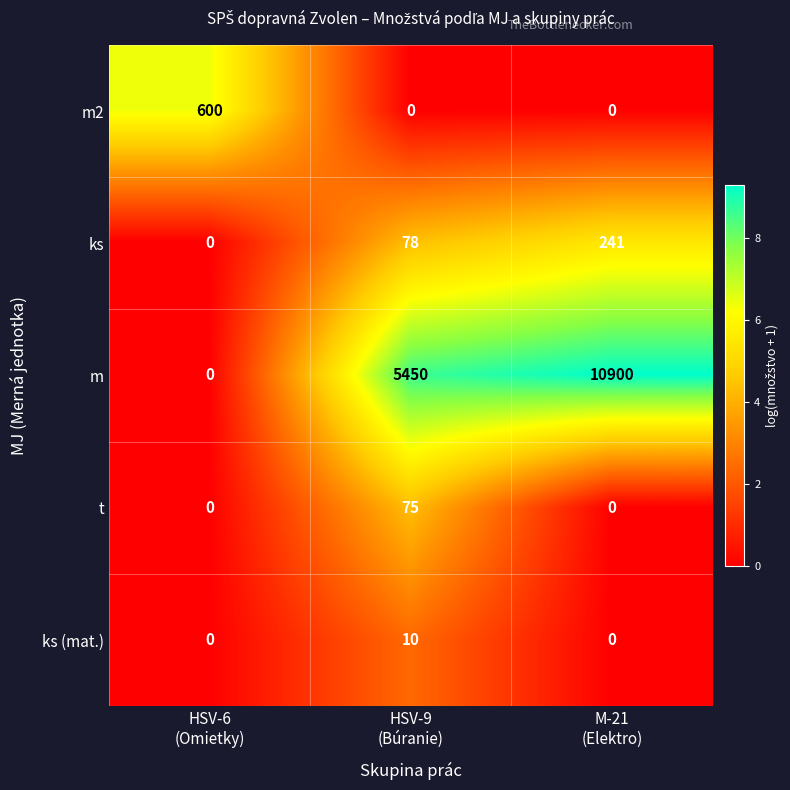

At which category is the sum across all series the highest?

M-21
(Elektro)